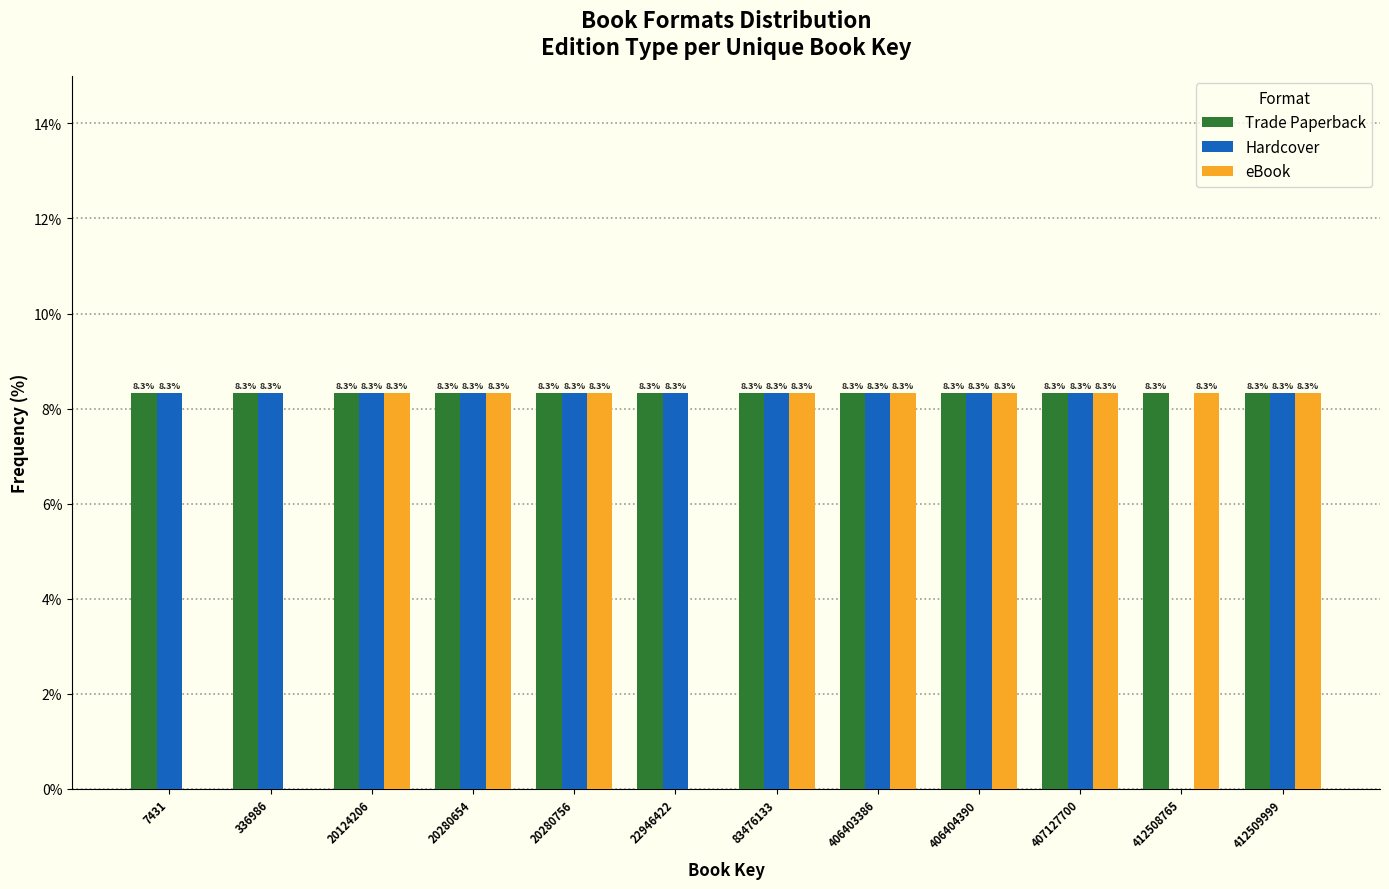

Reading right to left, extract all data points from this chart.

Trade Paperback: 412509999=8.3	412508765=8.3	407127700=8.3	406404390=8.3	406403386=8.3	83476133=8.3	22946422=8.3	20280756=8.3	20280654=8.3	20124206=8.3	336986=8.3	7431=8.3
Hardcover: 412509999=8.3	412508765=0.0	407127700=8.3	406404390=8.3	406403386=8.3	83476133=8.3	22946422=8.3	20280756=8.3	20280654=8.3	20124206=8.3	336986=8.3	7431=8.3
eBook: 412509999=8.3	412508765=8.3	407127700=8.3	406404390=8.3	406403386=8.3	83476133=8.3	22946422=0.0	20280756=8.3	20280654=8.3	20124206=8.3	336986=0.0	7431=0.0